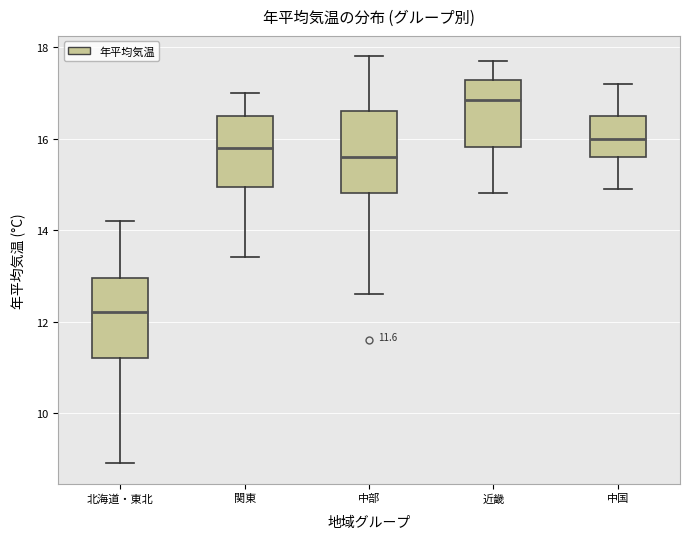

Reading left to right, transcribe this box plot: for each box, give where its median line is, the range the box spans, and where its two whiskers end, as read against the y-axis. The values are not printed on the chart, so give them approximately, as read against the axis.

北海道・東北: median 12.2, box 11.2 to 13.0, whiskers 9.0 to 14.2
関東: median 15.8, box 15.0 to 16.6, whiskers 13.4 to 17.0
中部: median 15.6, box 14.8 to 16.6, whiskers 12.6 to 17.8
近畿: median 16.8, box 15.8 to 17.2, whiskers 14.8 to 17.8
中国: median 16.0, box 15.6 to 16.6, whiskers 15.0 to 17.2